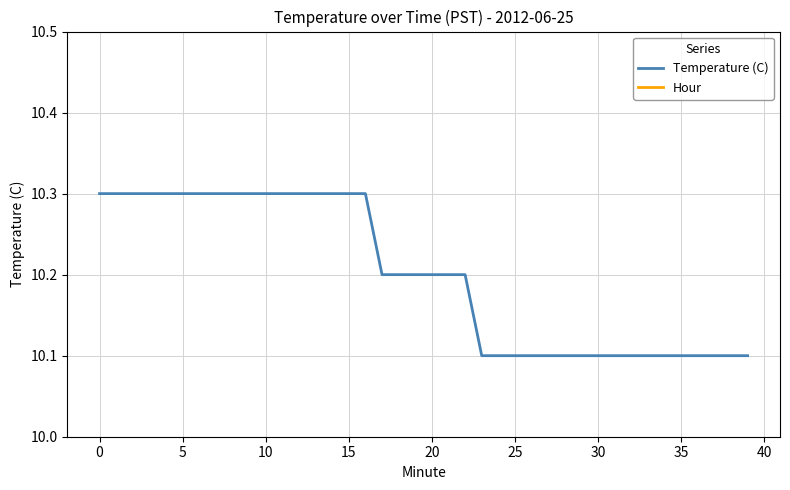

Which series has the largest total across all categories?

Temperature (C)